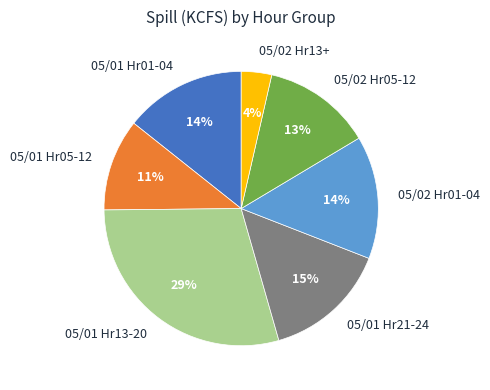

Does any single category account for the majority?

No